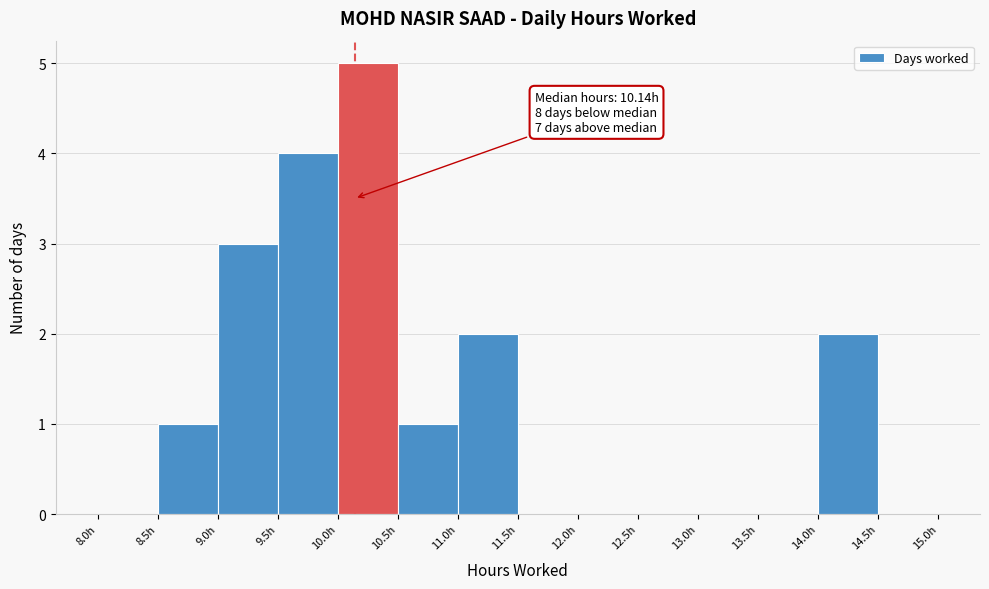

Over which range of the x-axis is the bar tallest?

10.0 to 10.5